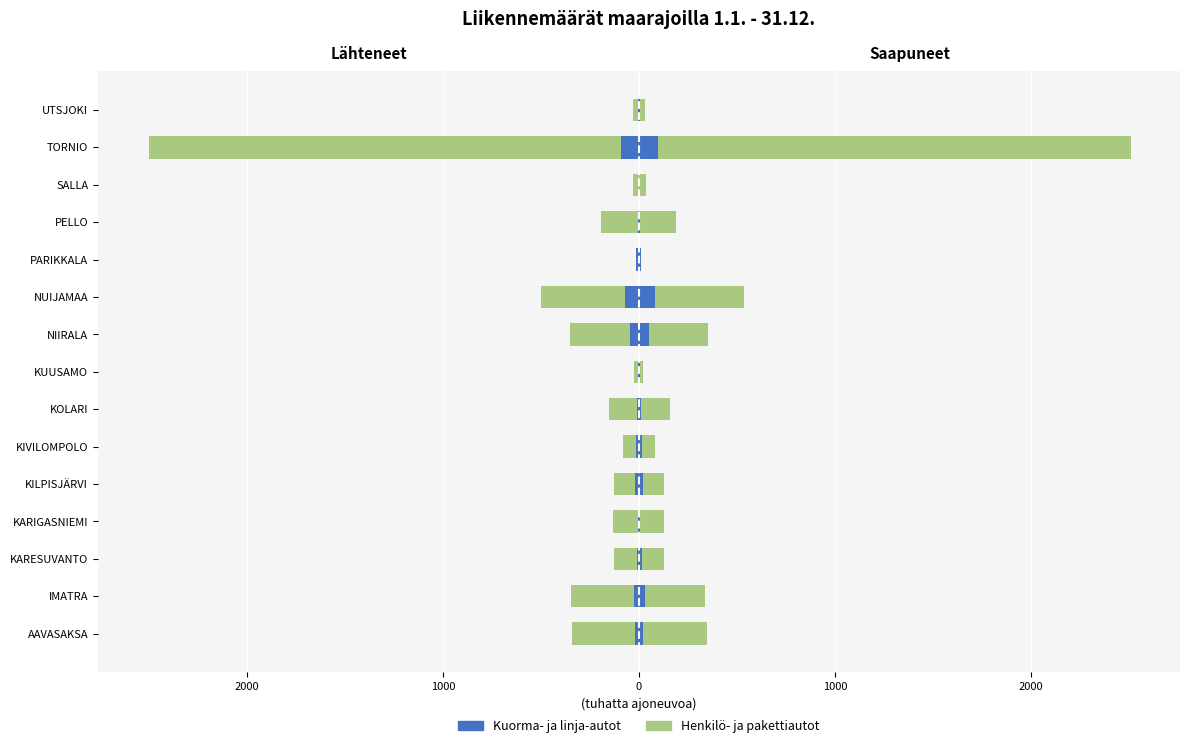

Between KARESUVANTO and TORNIO, which is larger?

KARESUVANTO